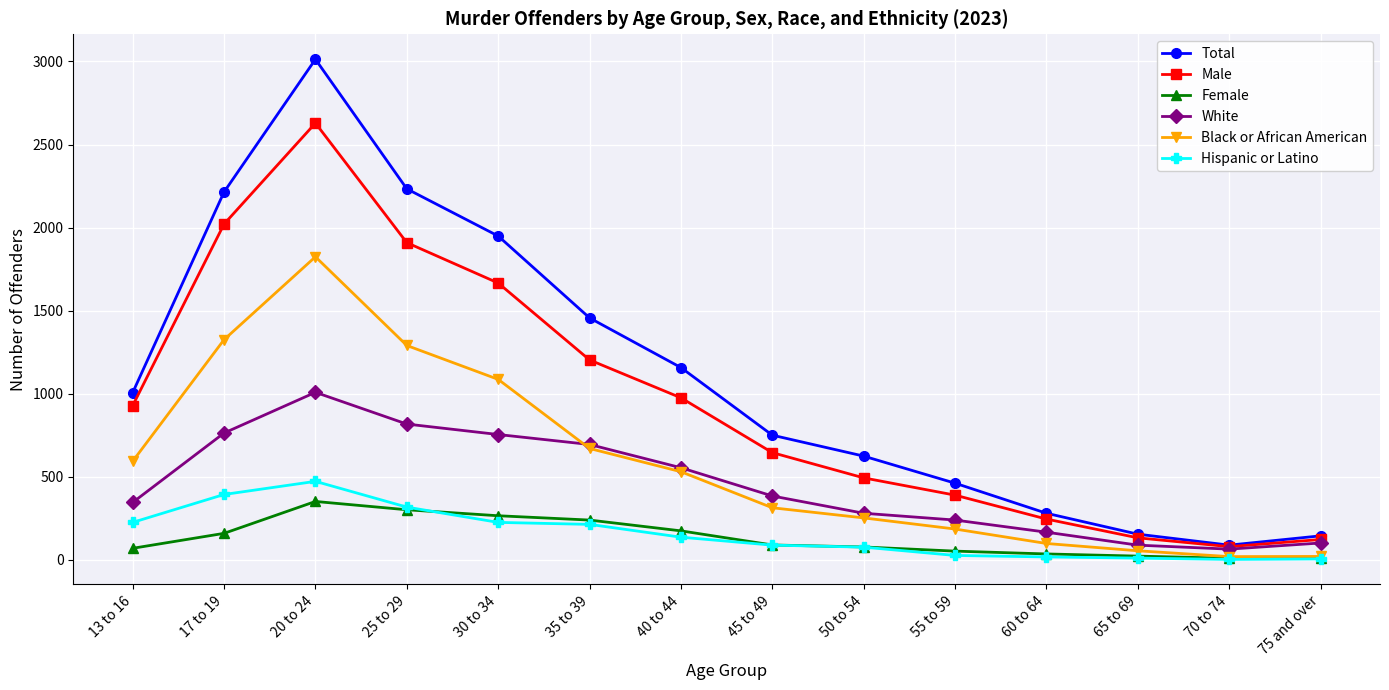

True or false: Total and Black or African American cross at least once.

False